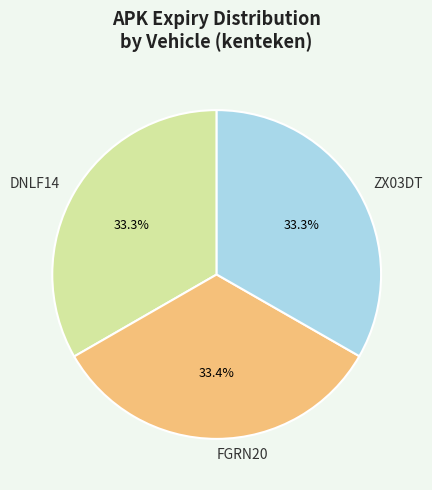

To the nearest percent, what portion does DNLF14 represent?

33%